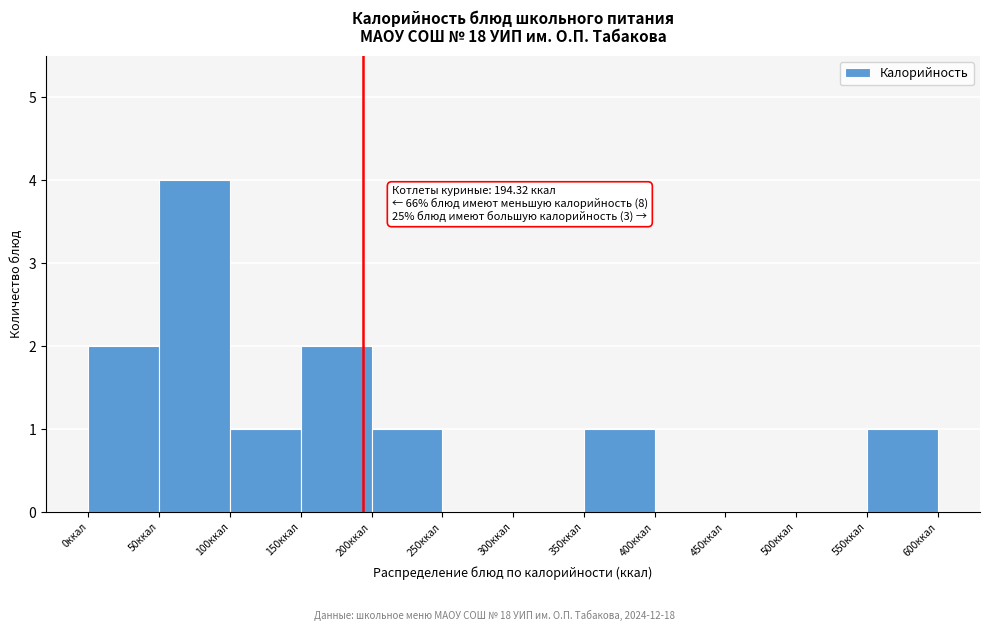

Over which range of the x-axis is the bar tallest?

50 to 100